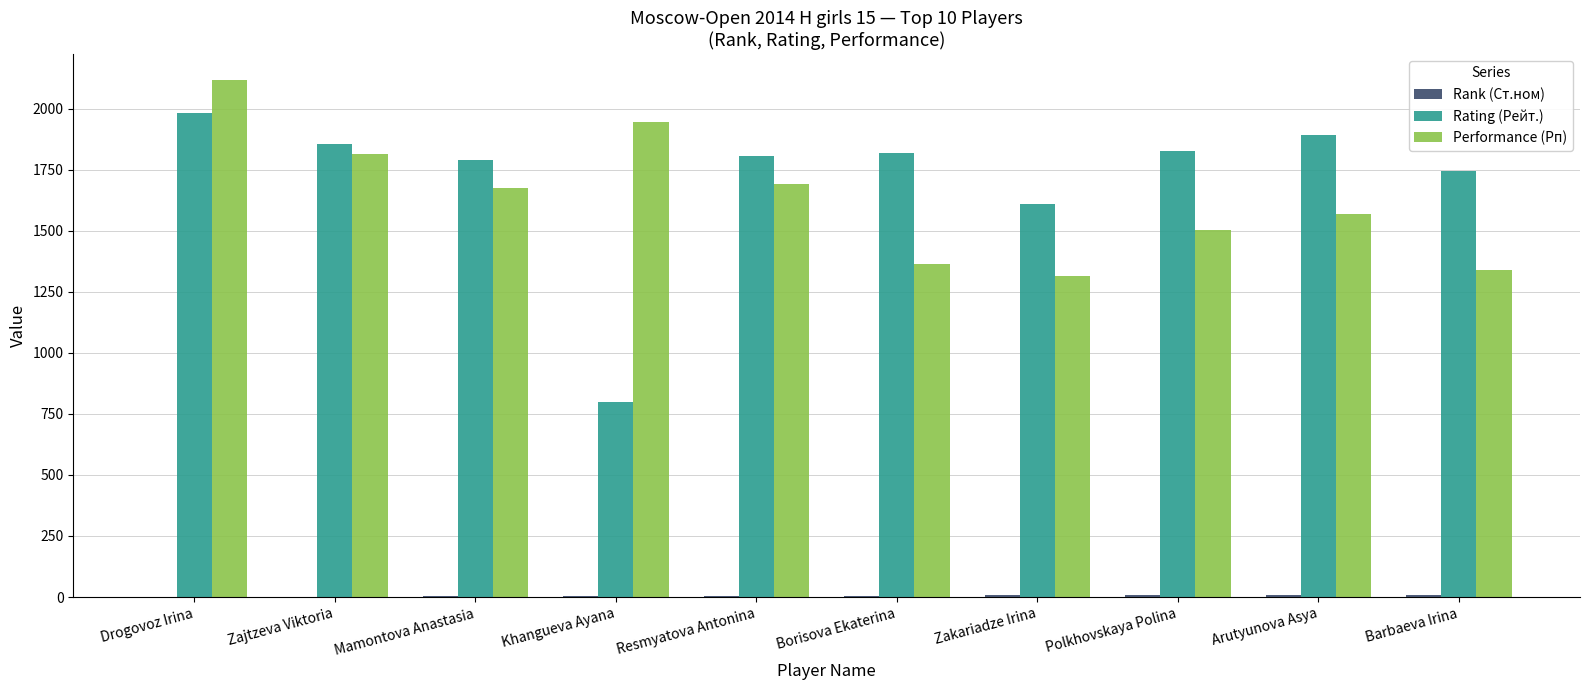

Is the value of Performance (Рп) at Zakariadze Irina greater than the value of Rating (Рейт.) at Mamontova Anastasia?

No